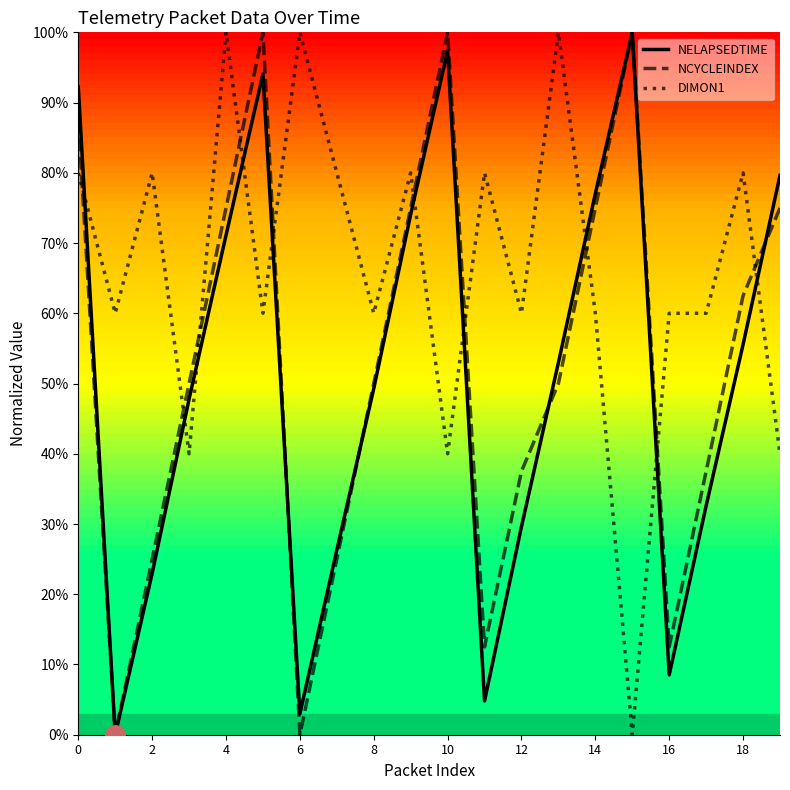

What is the value of the NCYCLEINDEX point at the 3rd from the left?

0.2